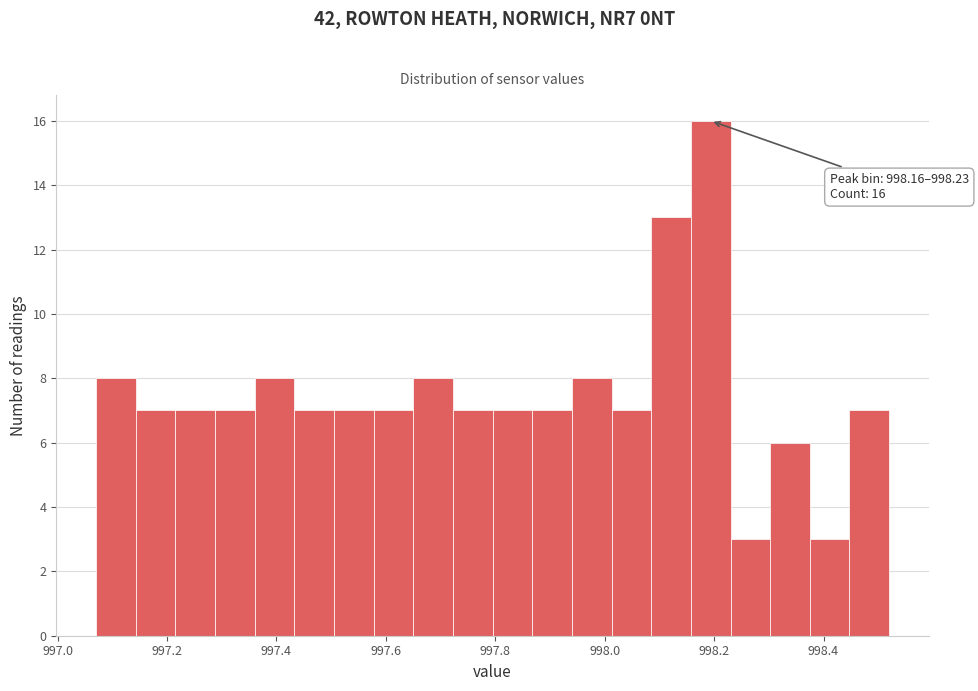

Read against the x-axis, roughly where is the centre of the tallest bar?

998.20